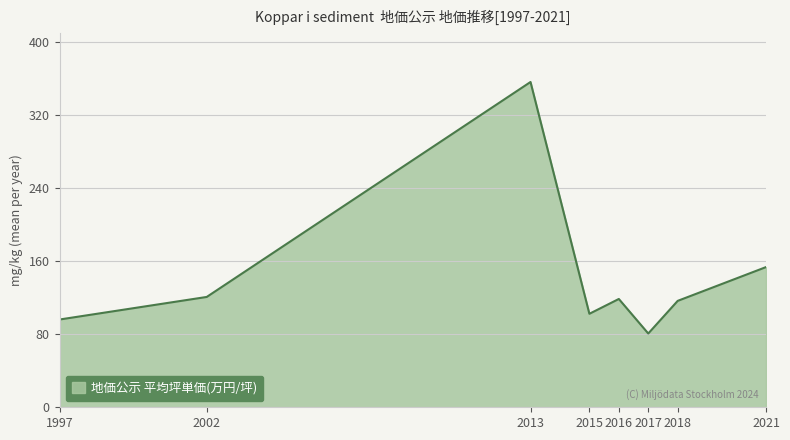

At which label is the value closest to 218?

2021